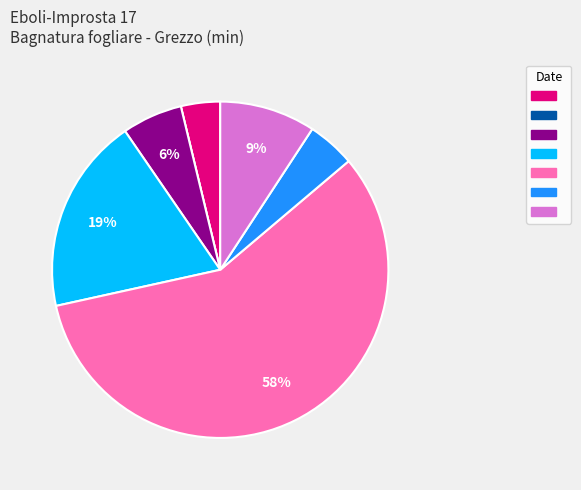

To the nearest percent, what is the average slice percentage?

14%